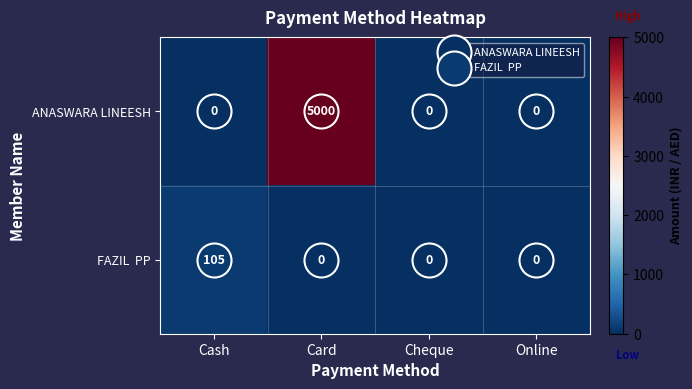

What is the difference between the maximum and minimum values in the ANASWARA LINEESH series?

5000